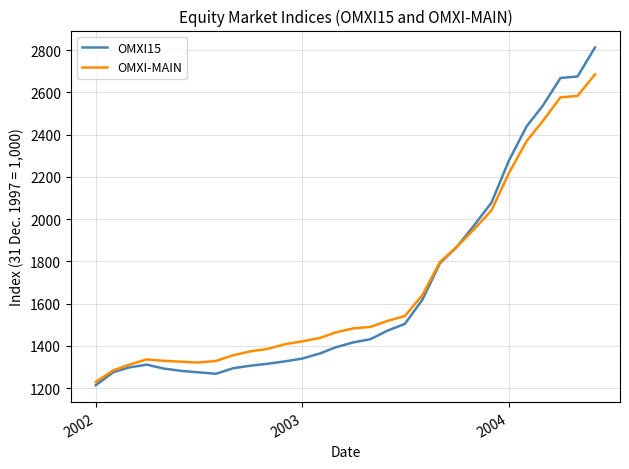

What is the maximum value for OMXI15?

2812.5